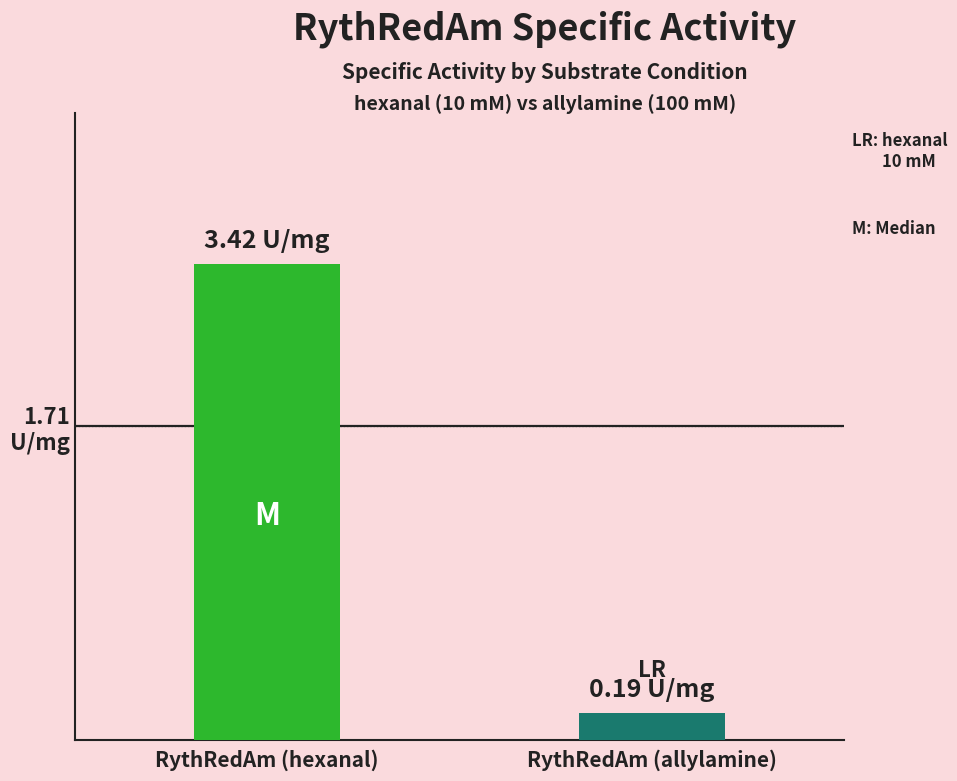

List the labels in order of value, smallest first.

RythRedAm (allylamine), RythRedAm (hexanal)